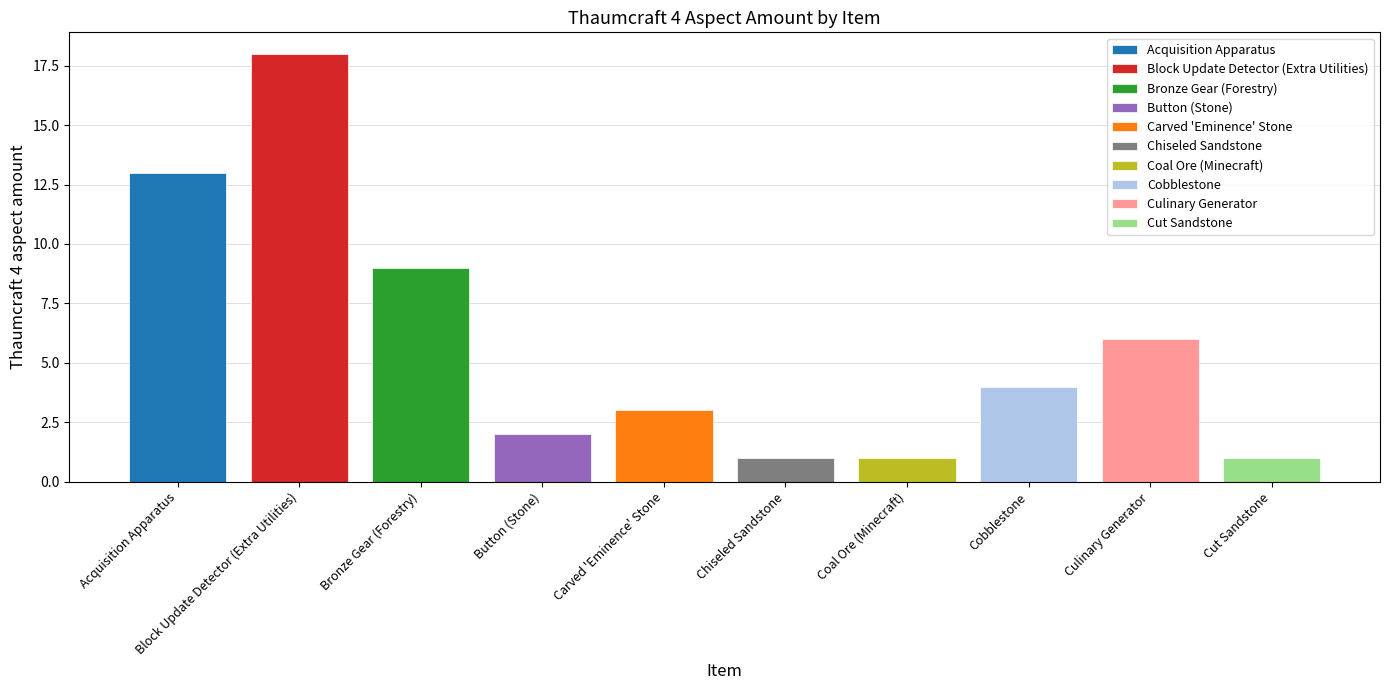

What position from the right is Chiseled Sandstone?

5